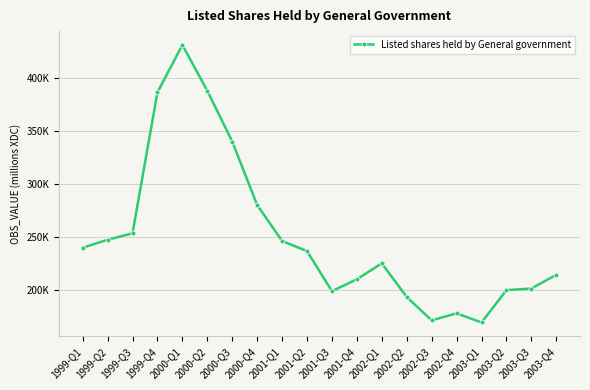

Reading right to left, extract all data points from this chart.

214554.2	201614.9	200081.0	169583.0	178178.4	171584.8	193579.7	225365.0	210339.1	199139.0	236881.8	246490.8	280407.1	340283.6	388188.4	431378.8	386680.1	253667.3	247639.3	240066.7